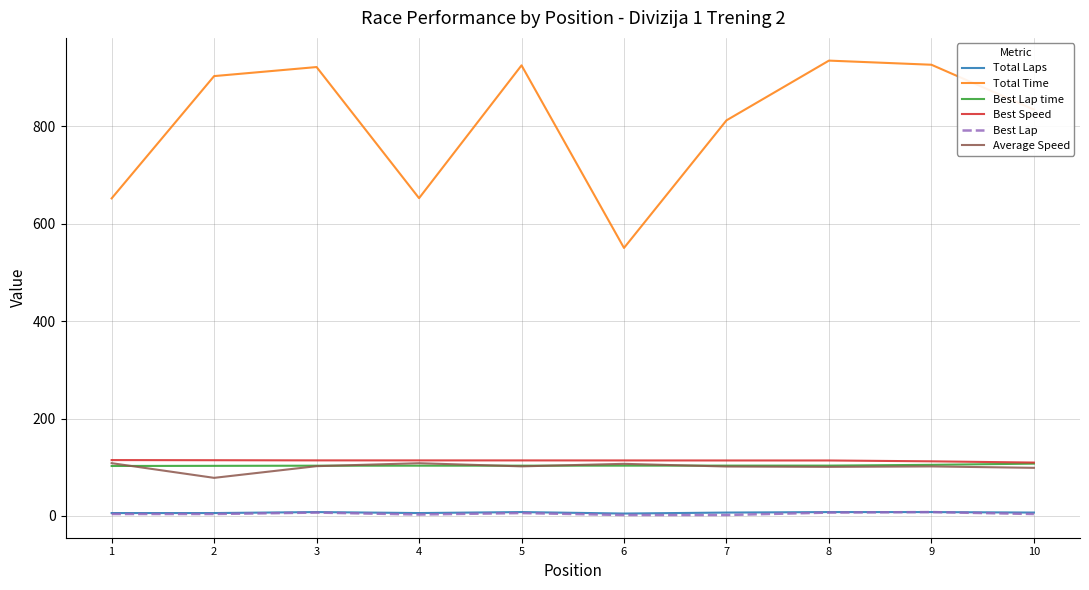

Which series has the largest range (max minus min)?

Total Time